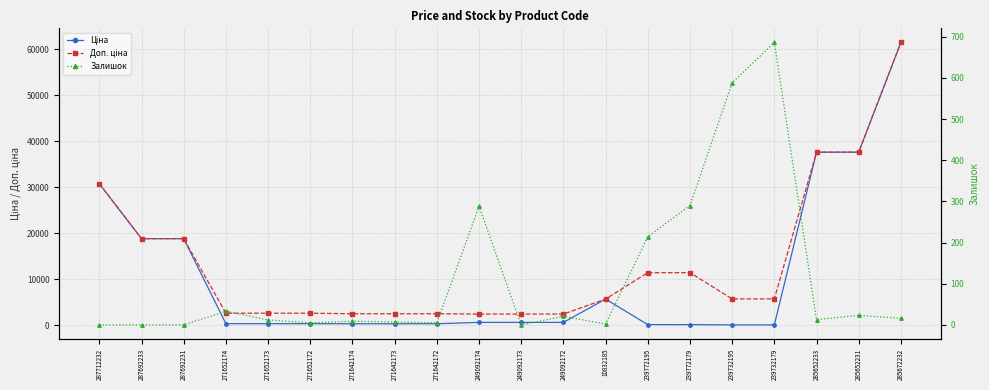

List the series in order of their peak value, lowest first.

Залишок, Ціна, Доп. ціна